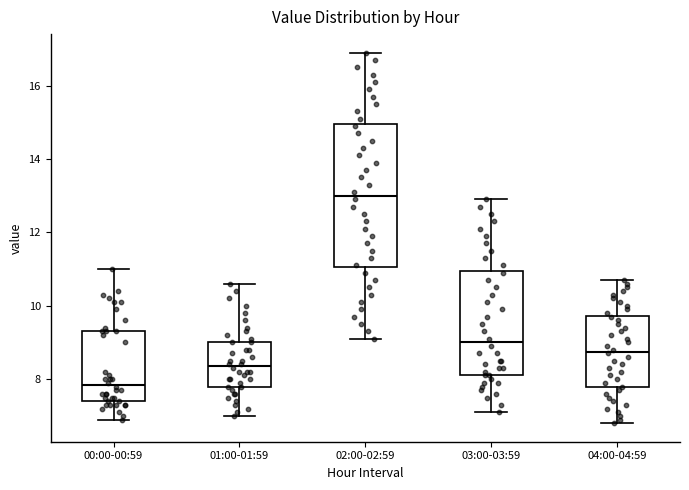

Reading left to right, read every box against the y-axis: the position of its median line, the range the box covers, and the ends of its whiskers. The values are not printed on the chart, so give them approximately, as read against the axis.

00:00-00:59: median 7.8, box 7.4 to 9.4, whiskers 7.0 to 11.0
01:00-01:59: median 8.4, box 7.8 to 9.0, whiskers 7.0 to 10.6
02:00-02:59: median 13.0, box 11.0 to 15.0, whiskers 9.2 to 17.0
03:00-03:59: median 9.0, box 8.2 to 11.0, whiskers 7.2 to 13.0
04:00-04:59: median 8.8, box 7.8 to 9.8, whiskers 6.8 to 10.8